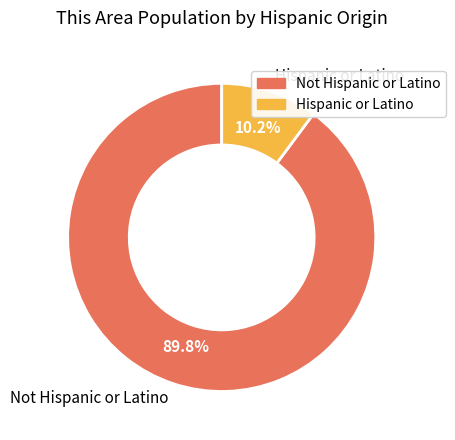

Does any single category account for the majority?

Yes